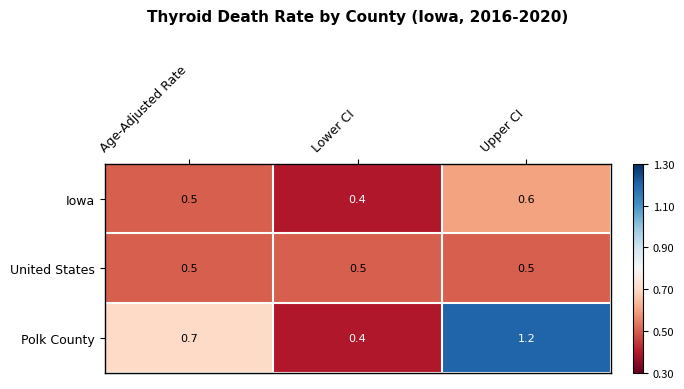

At Upper CI, list the series in order from largest to smallest.

Polk County, Iowa, United States